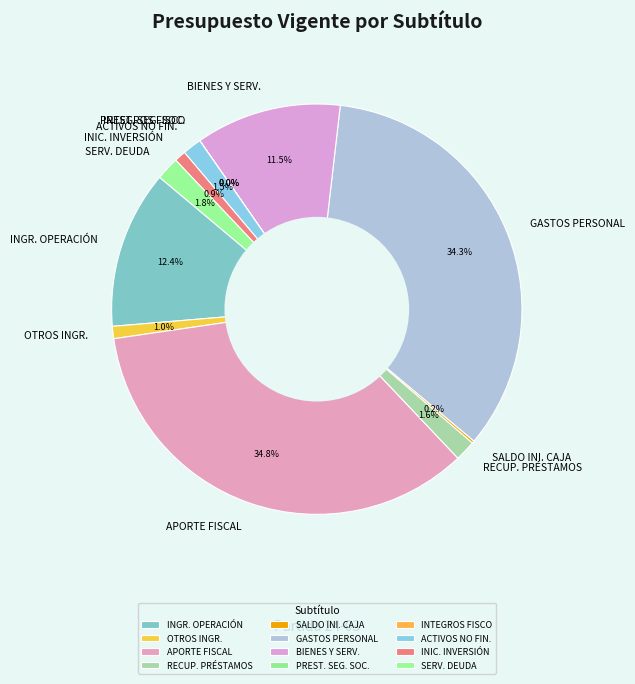

To the nearest percent, what is the average slice percentage?

8%